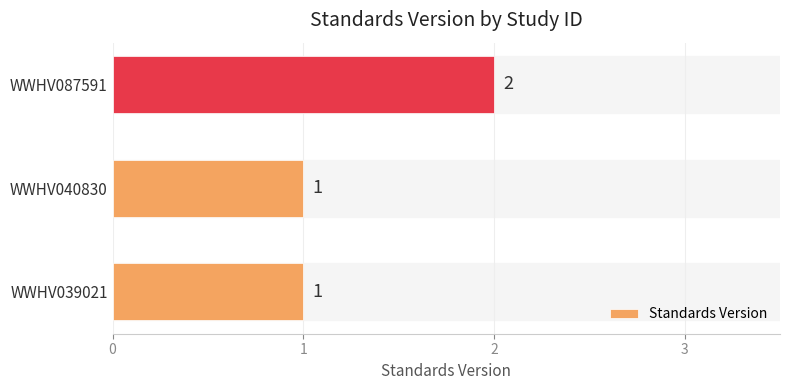

The chart shows a value of 2 at WWHV087591. True or false?

True